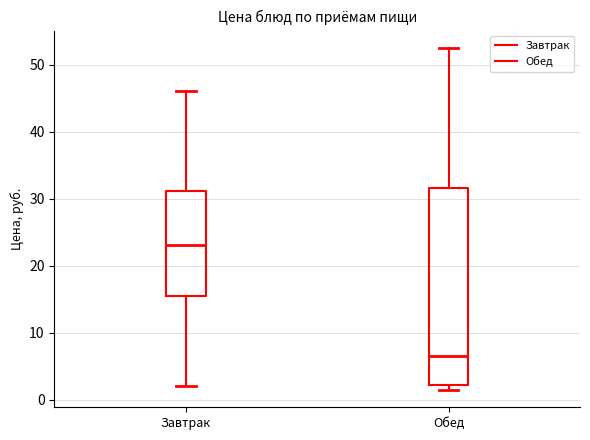

Which box has the highest median line?

Завтрак